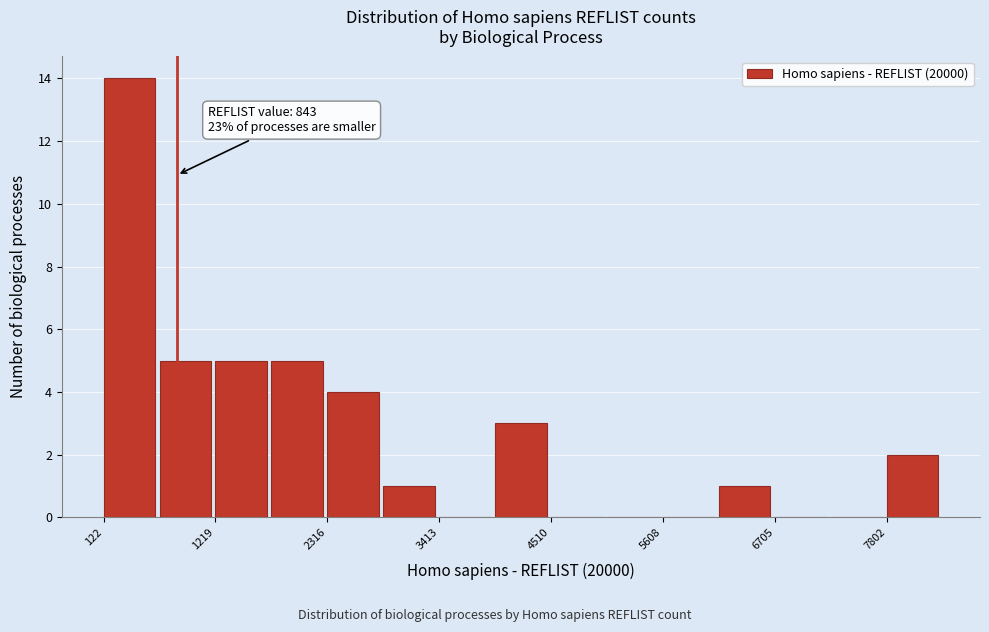

Around what value on the x-axis is the tallest bar? Give the approximate position of its centre, as read against the axis.

400